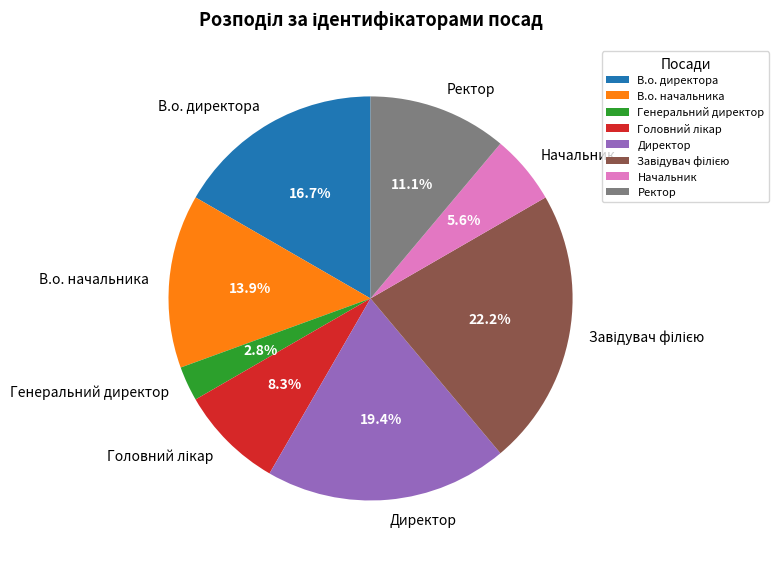

Which category has the smallest portion of the pie?

Генеральний директор